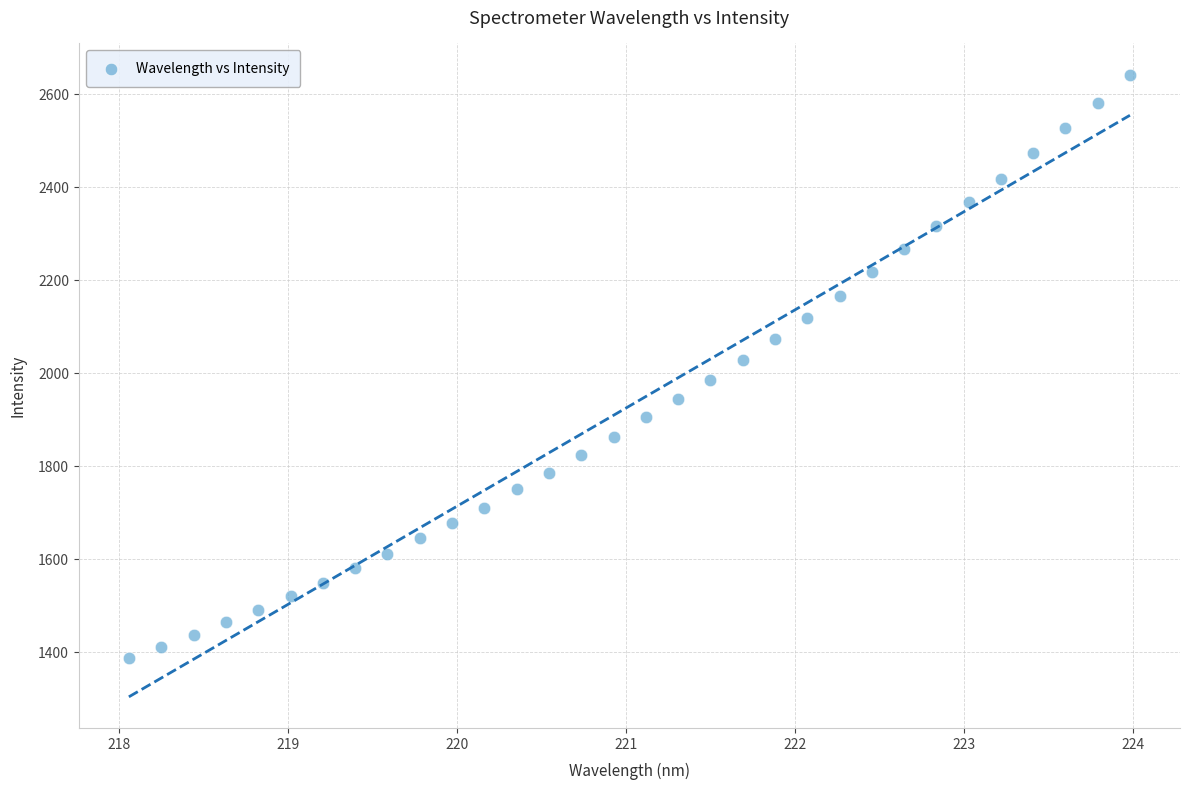

What is the range of Y values (max minus min)?

1255.6